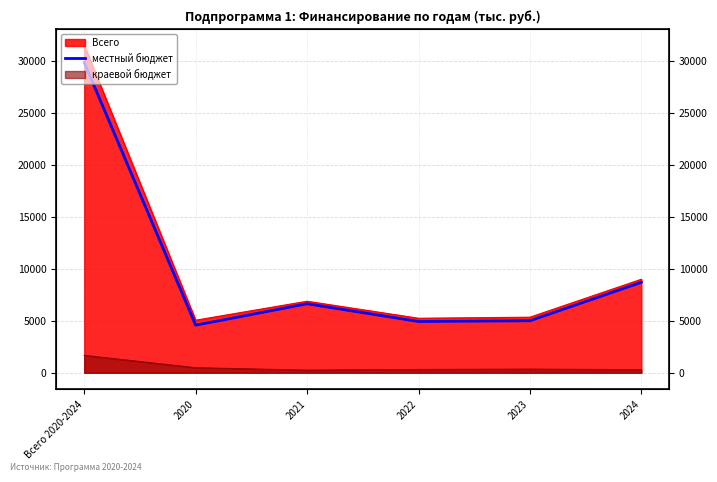

Does the chart display data point markers on the line(s)?

No